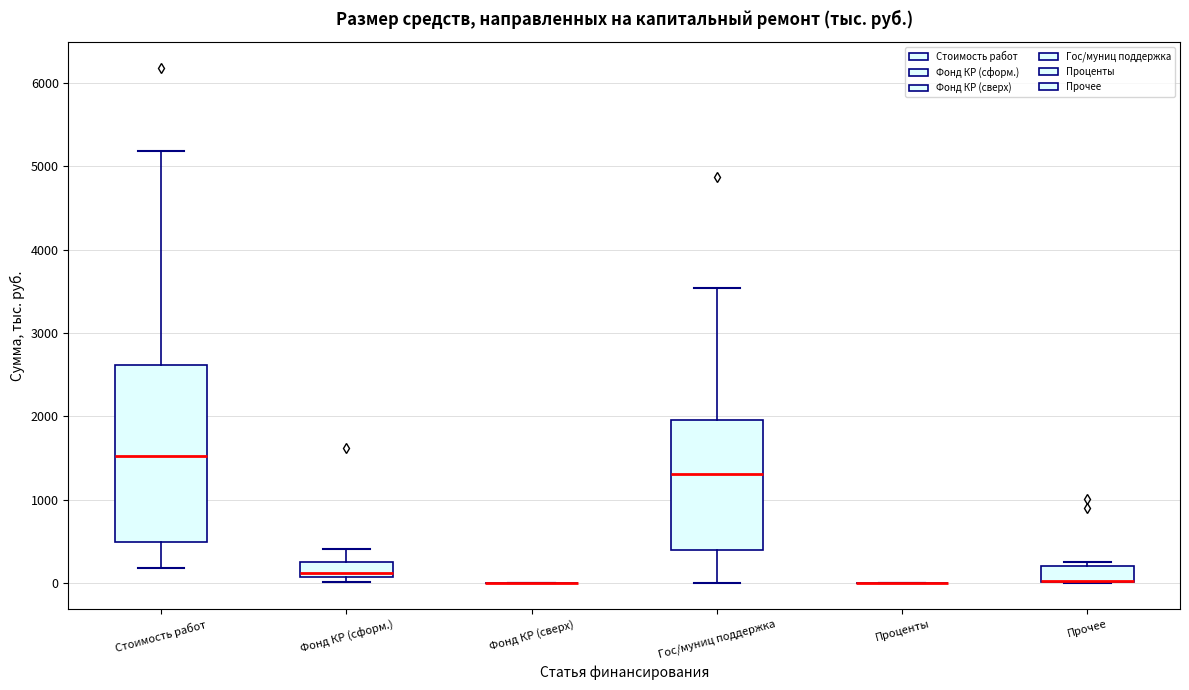

Reading left to right, transcribe this box plot: for each box, give where its median line is, the range the box spans, and where its two whiskers end, as read against the y-axis. The values are not printed on the chart, so give them approximately, as read against the axis.

Стоимость работ: median 1500, box 500 to 2600, whiskers 200 to 5200
Фонд КР (сформ.): median 100 (just above the box's lower edge), box 100 to 300, whiskers 0 to 400
Фонд КР (сверх): box collapsed to a line at 0, whiskers 0 to 0
Гос/муниц поддержка: median 1300, box 400 to 2000, whiskers 0 to 3500
Проценты: box collapsed to a line at 0, whiskers 0 to 0
Прочее: median 0 (drawn on the box's lower edge), box 0 to 200, whiskers 0 to 300